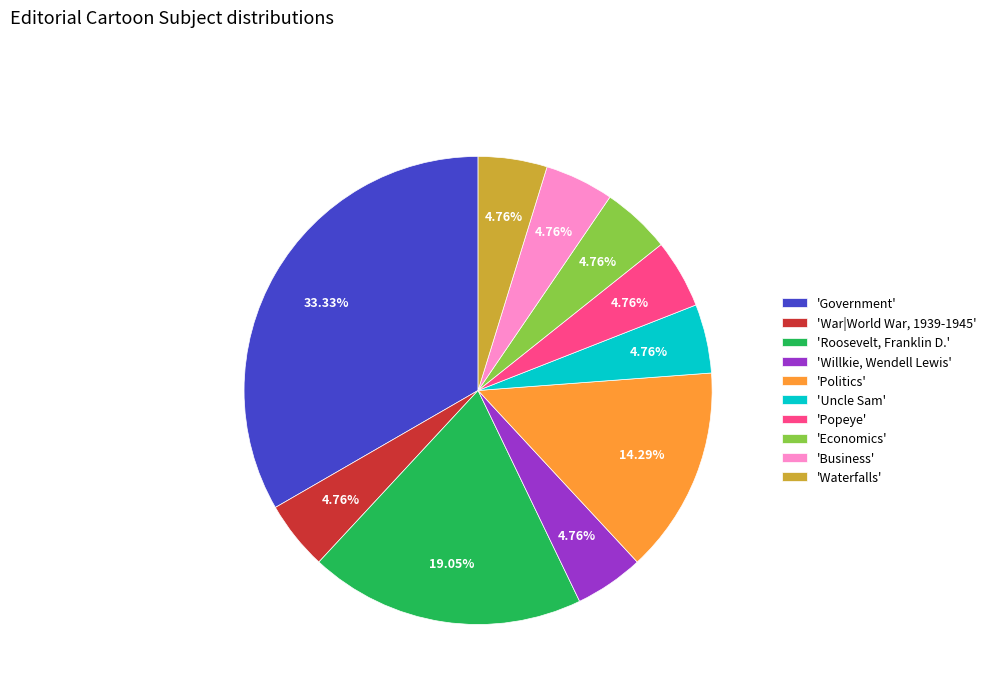

Combined, do 'Popeye' and 'War|World War, 1939-1945' account for over 50%?

No